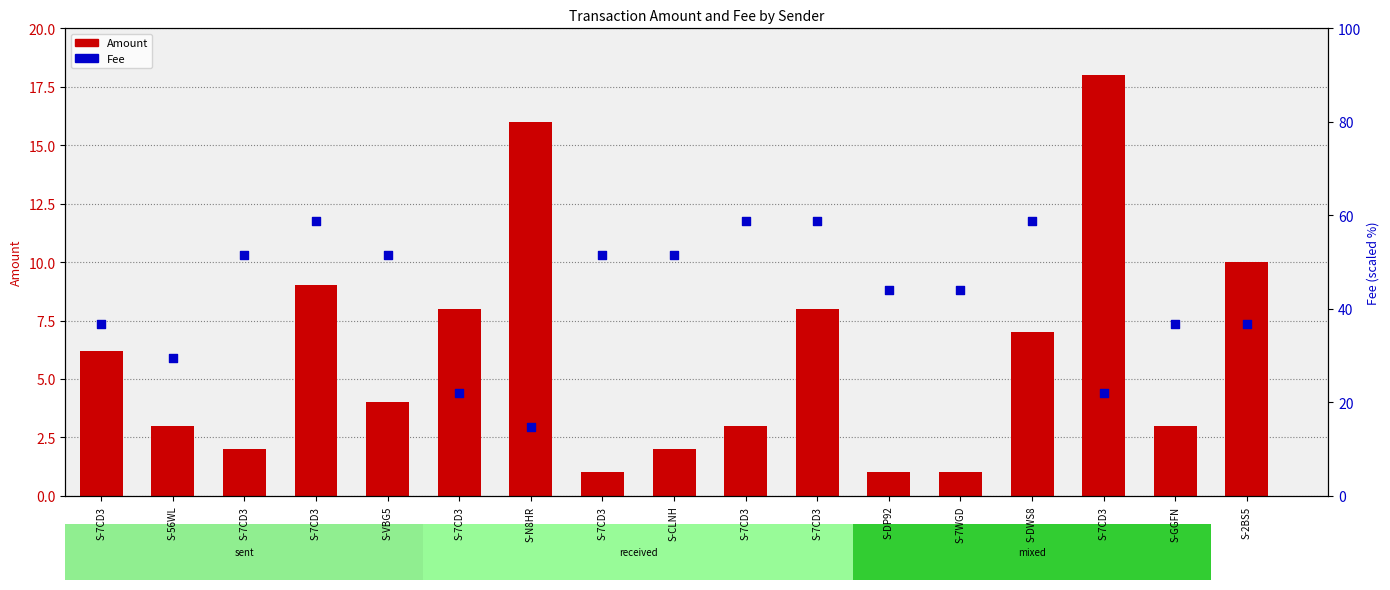

At how many categories does at least one series exceed 29?

14